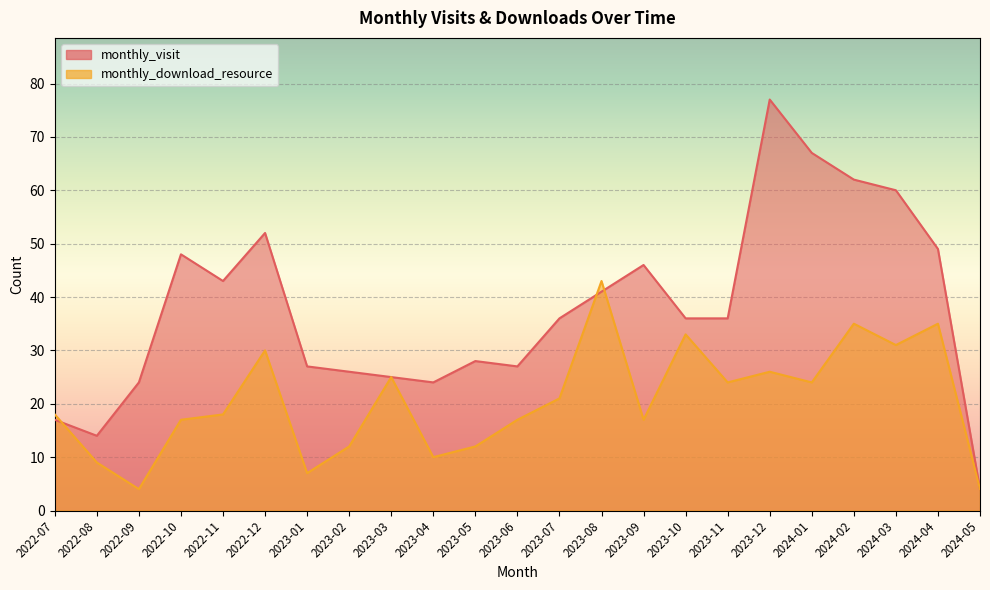

What is the highest value of the monthly_visit series?

77